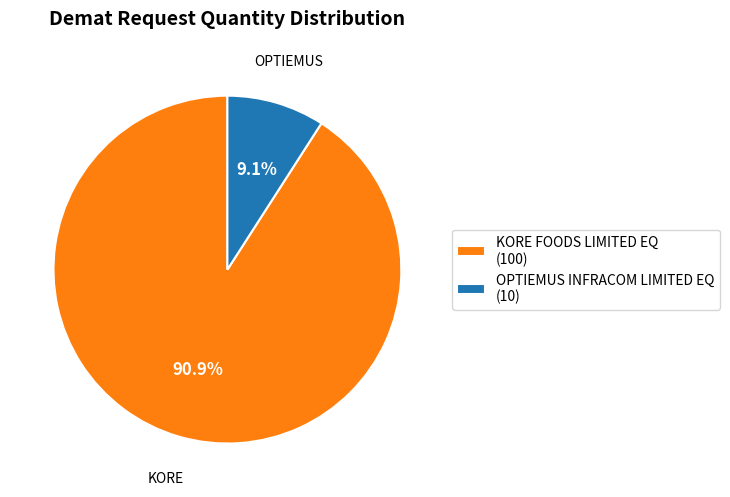

True or false: KORE FOODS LIMITED EQ accounts for 99% of the total.

False